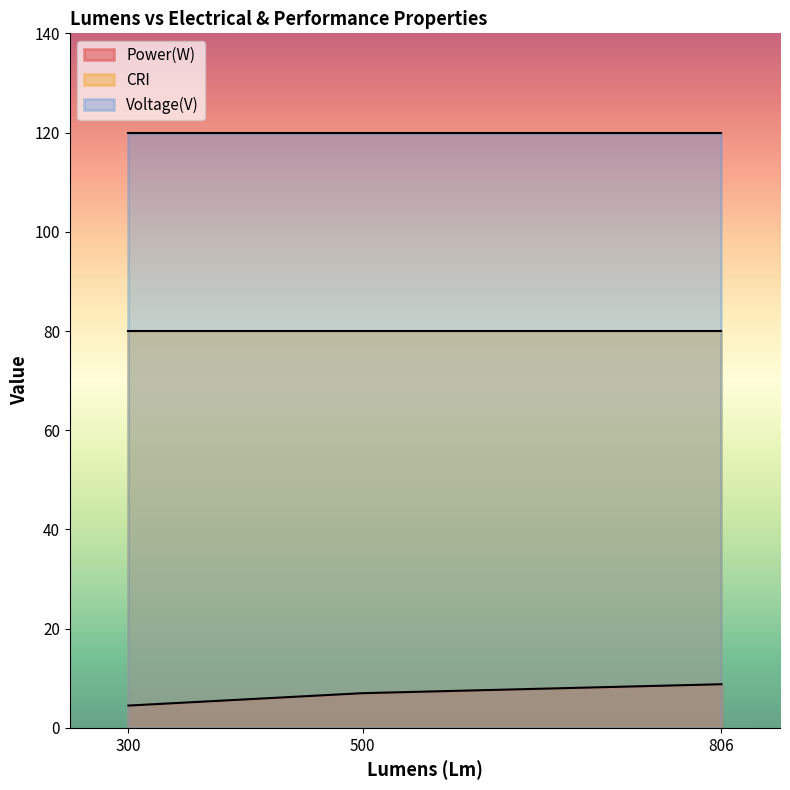

True or false: Voltage(V) has more than 0 points higher than both neighbors.

False